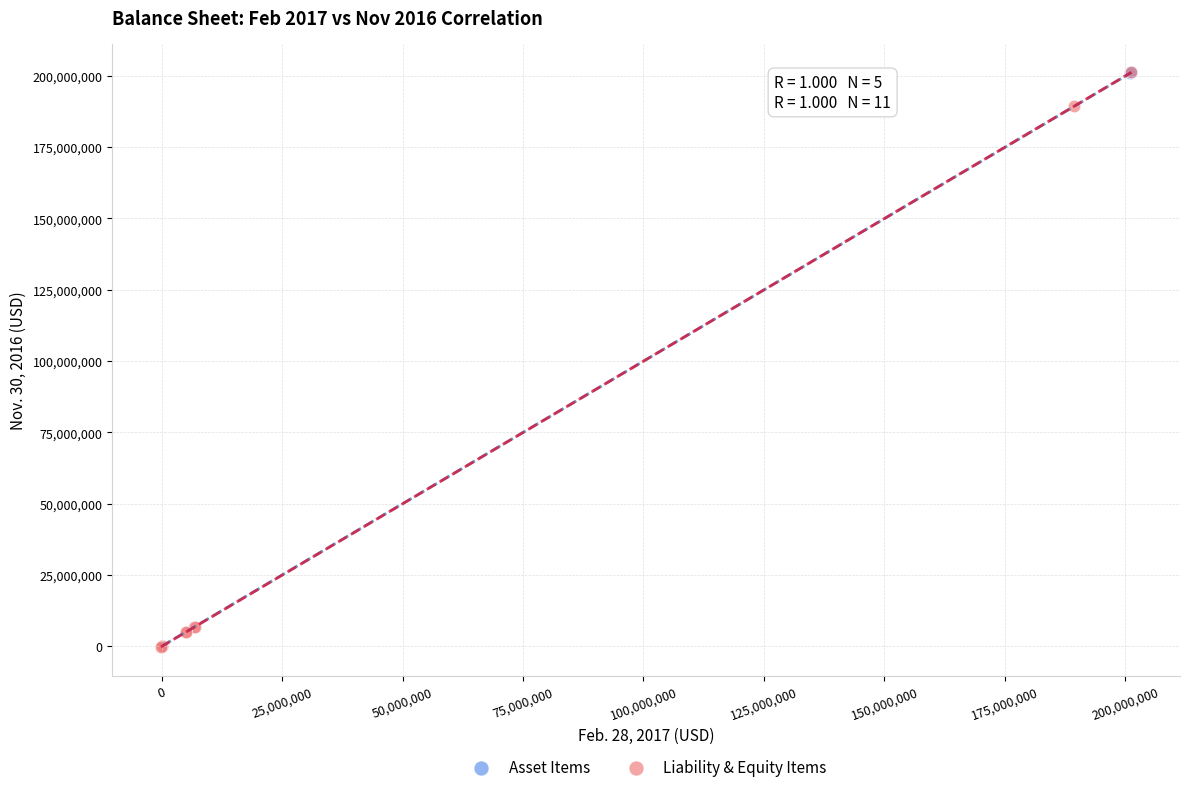

What are all the series names shown in the legend?

Asset Items, Liability & Equity Items